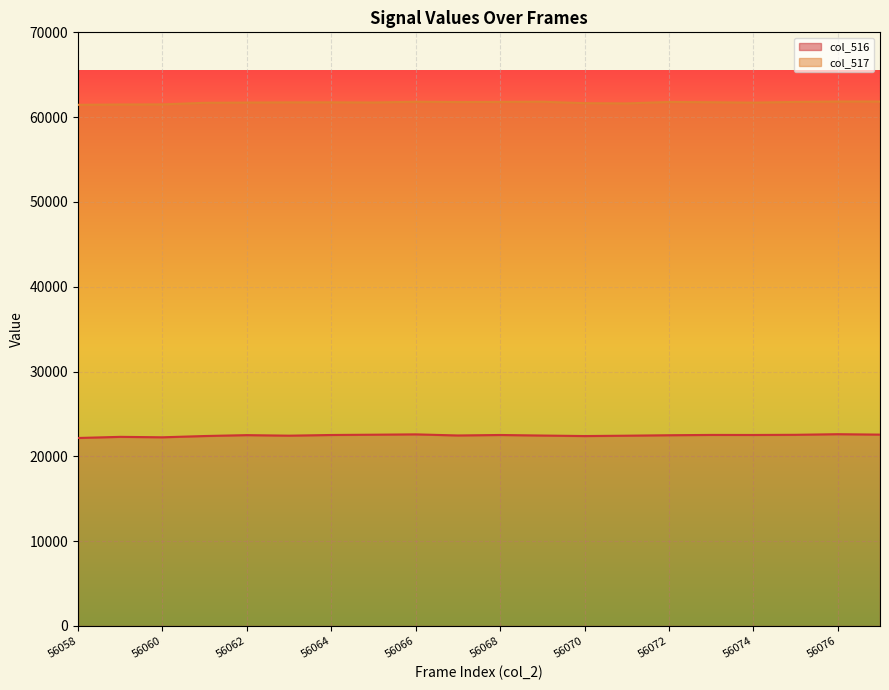

List the labels in order of value, smallest first.

56058, 56060, 56059, 56070, 56061, 56071, 56063, 56069, 56067, 56072, 56062, 56064, 56068, 56074, 56073, 56075, 56065, 56077, 56066, 56076